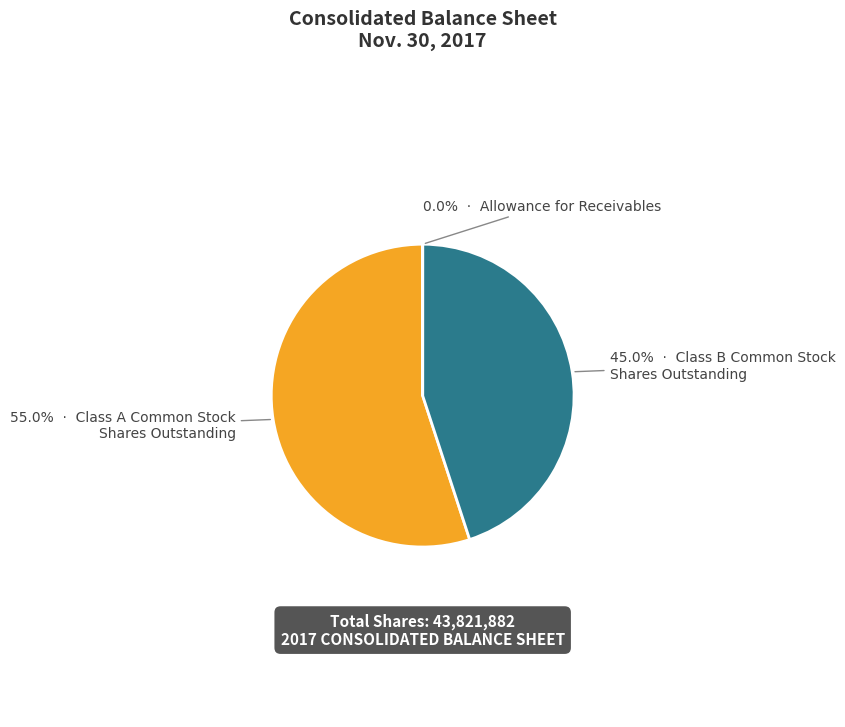

Is there a majority slice in this chart?

Yes